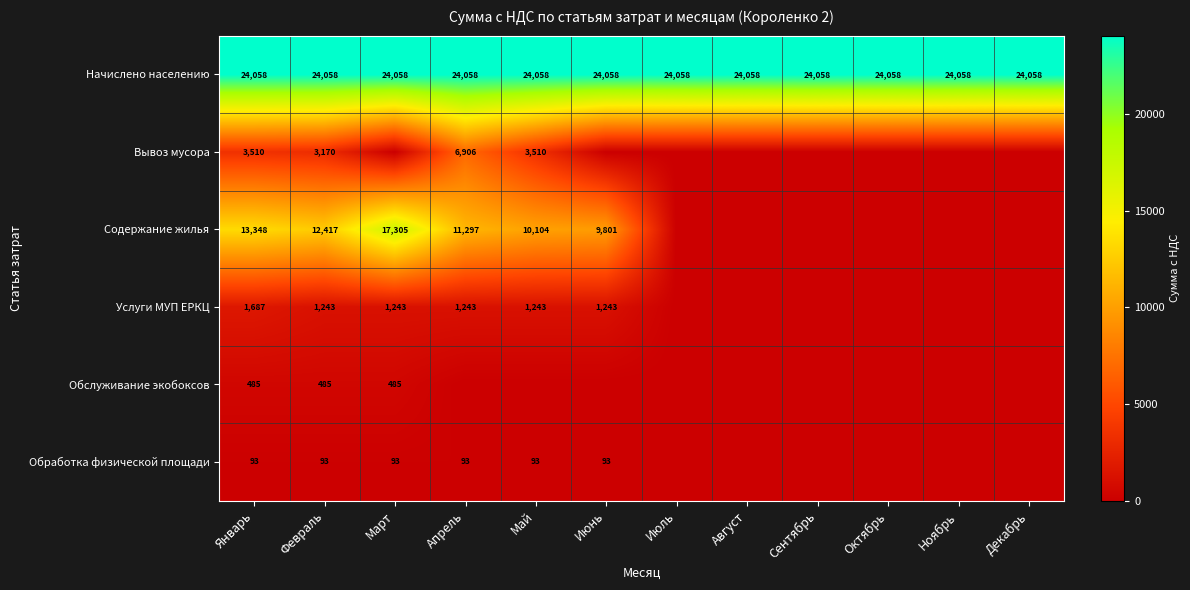

Which label corresponds to the smallest value in the chart?

Март